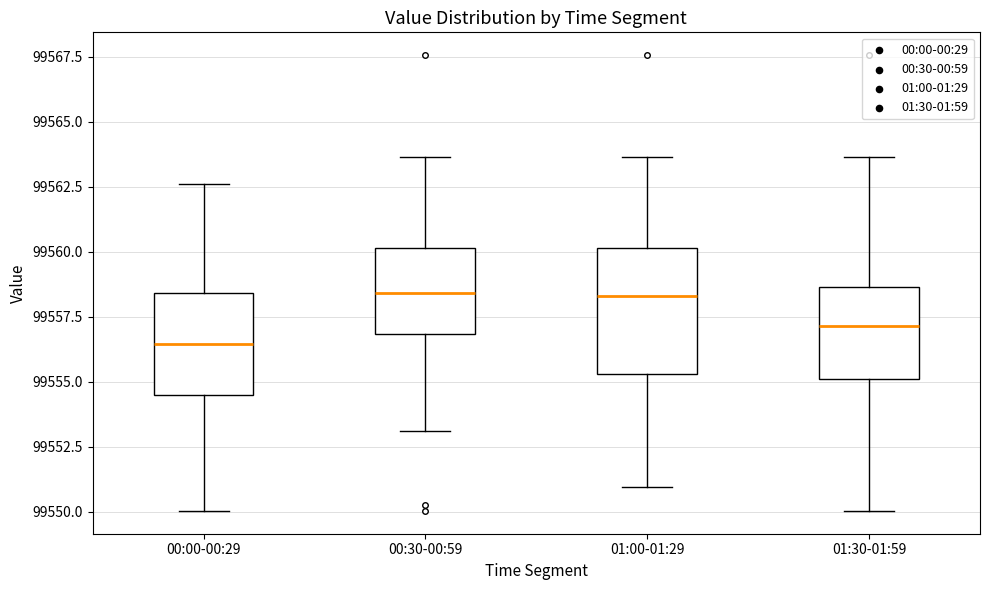

Where does the upper whisker of the box for 01:00-01:29 end on the y-axis? The values are not printed on the chart, so give them approximately, as read against the axis.

99563.5